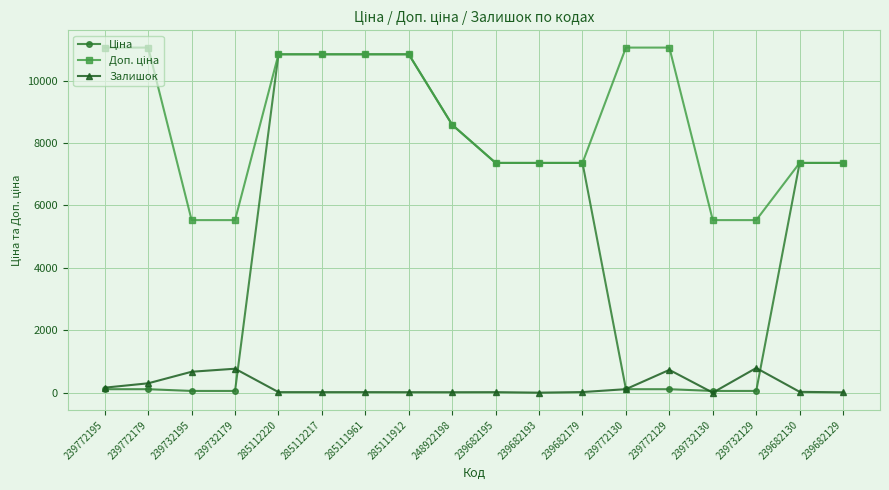

At how many categories does at least one series exceed 10627?

8